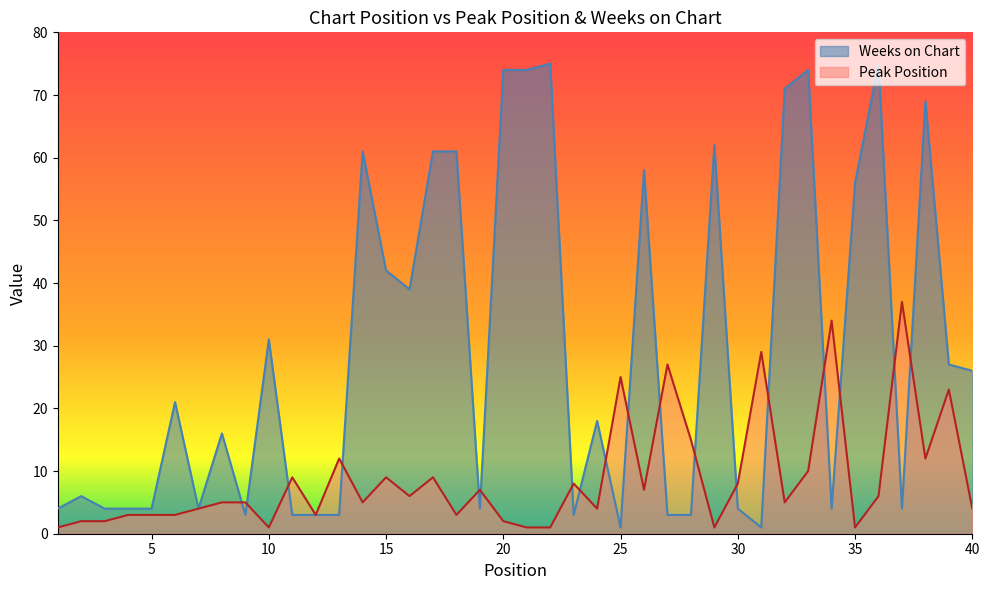

What value does the Peak Position series have at 5, to the nearest 5?

5